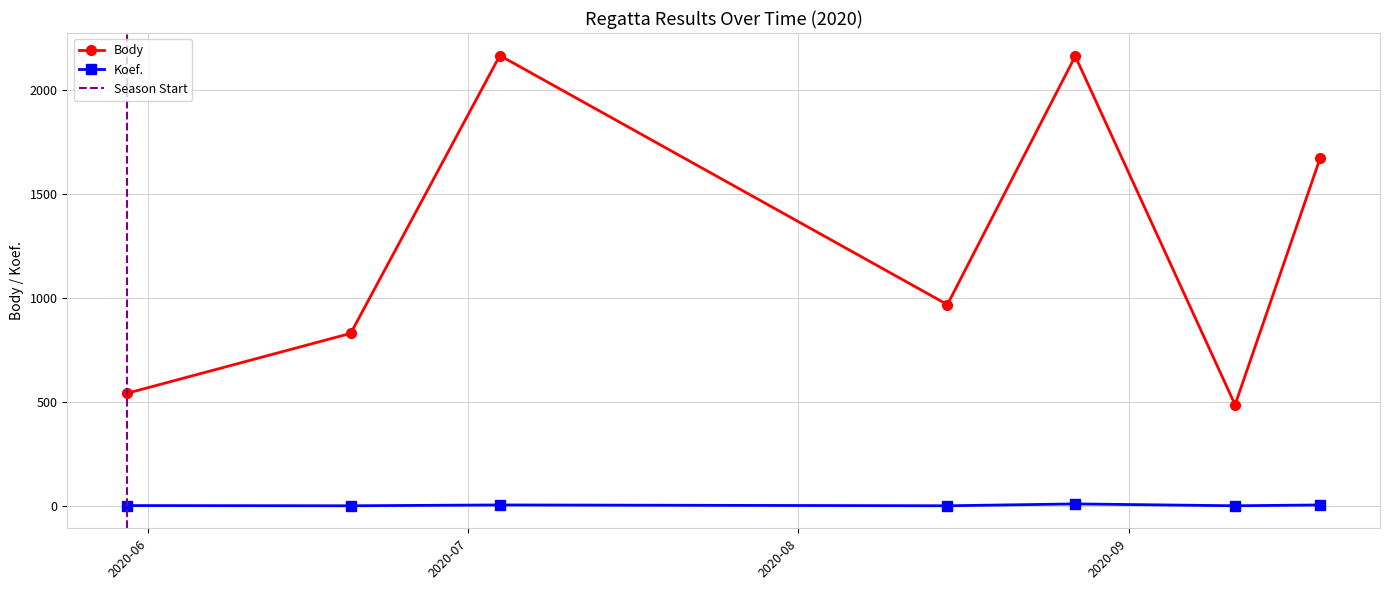

At which category is the sum across all series the highest?

2020-08-27